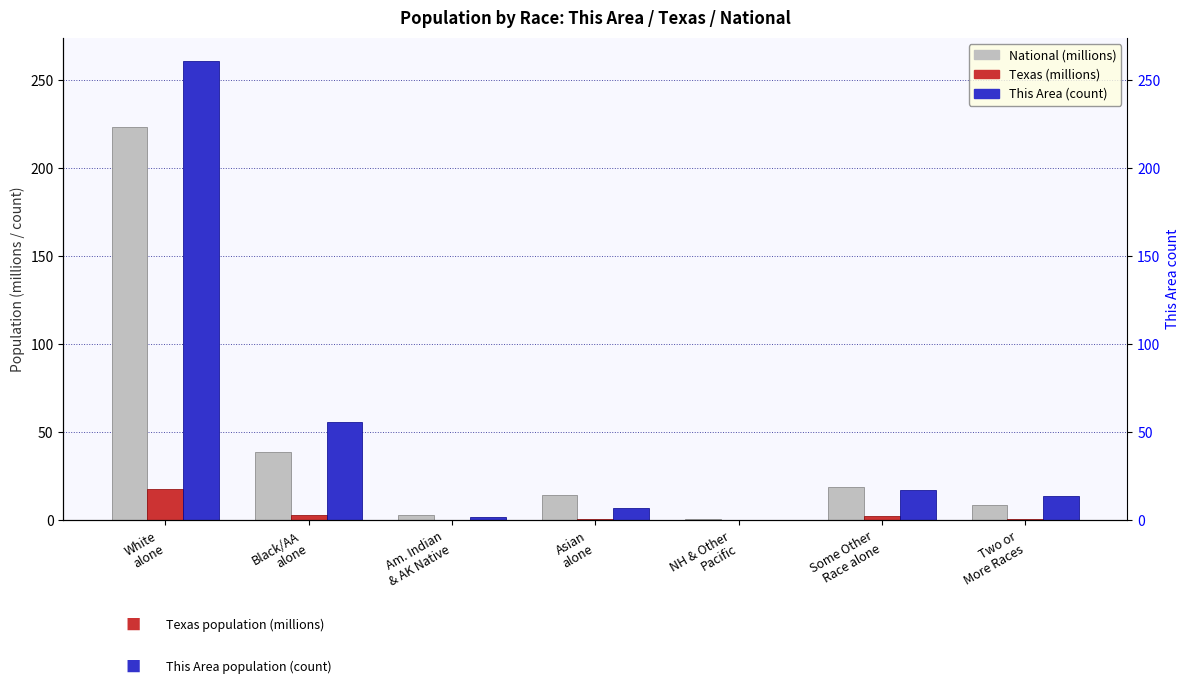

Which series has the largest total across all categories?

This Area (count)